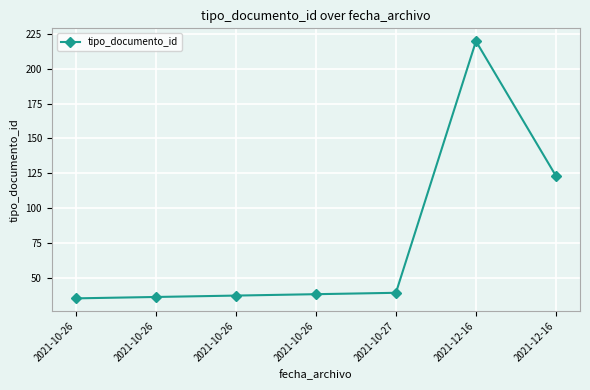

What is the difference between the second highest and second lowest values?

87